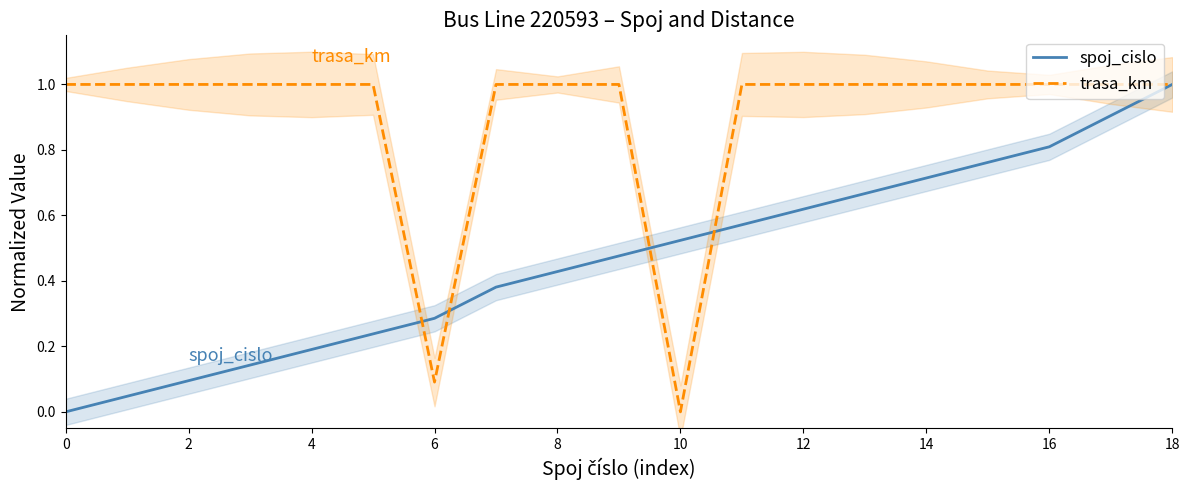

What is the average value of the trasa_km series?

0.9